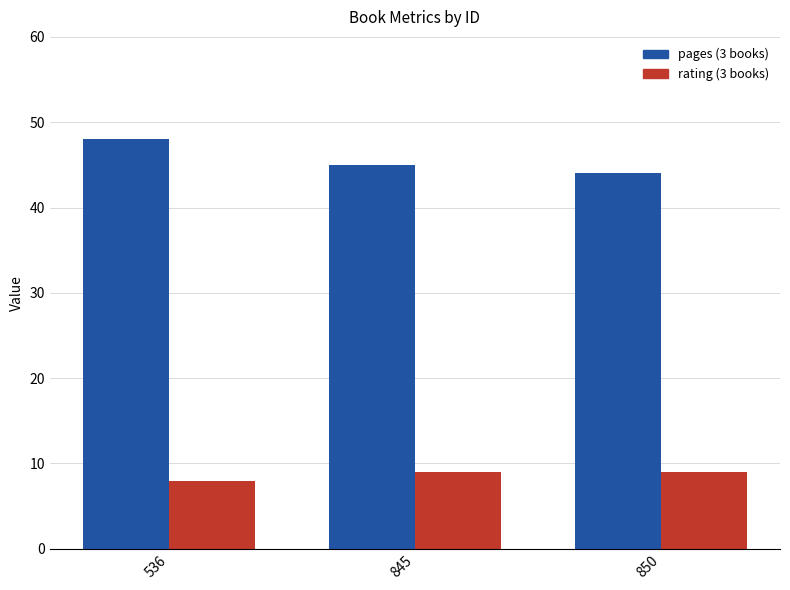

Reading left to right, extract all data points from this chart.

pages: 48	45	44
rating: 8	9	9